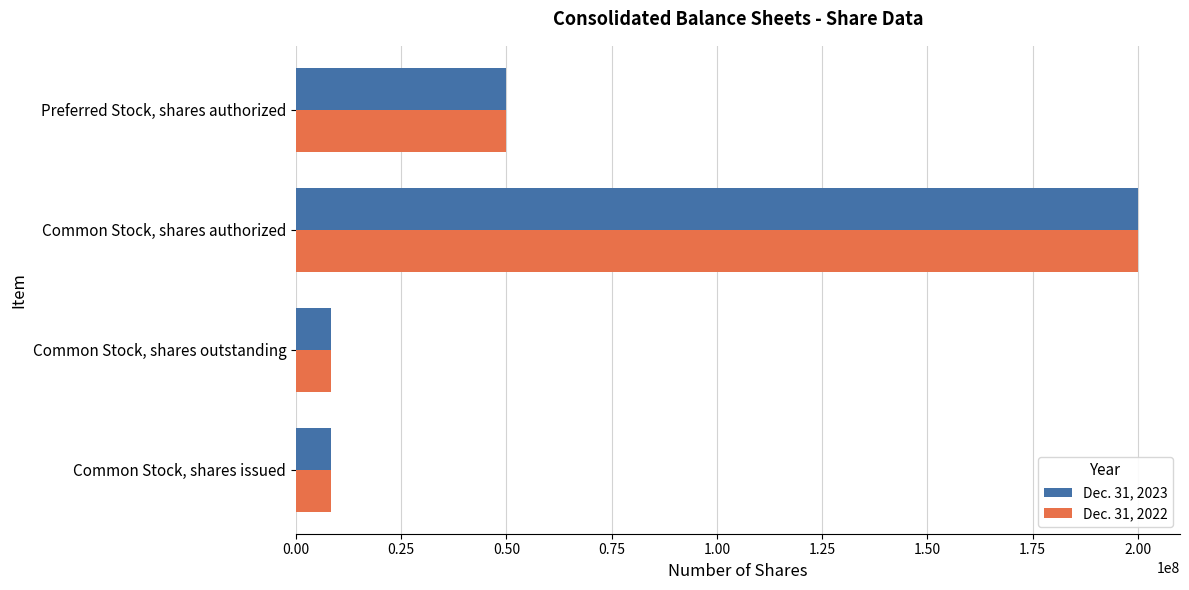

At which label is Dec. 31, 2022 closest to 104200000?

Preferred Stock, shares authorized